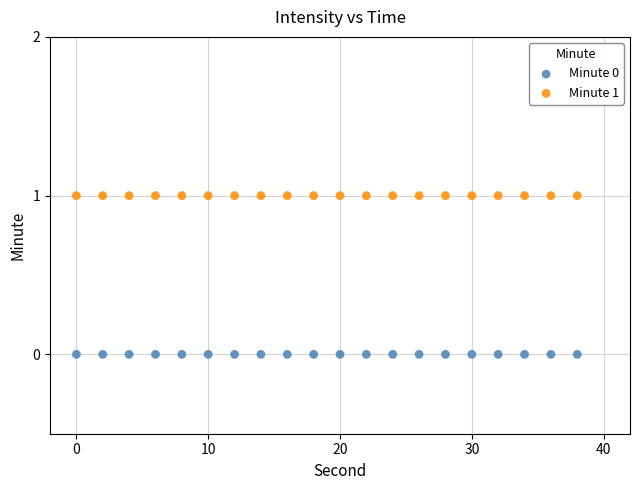

Which series contains the lowest Y value?

Minute 0